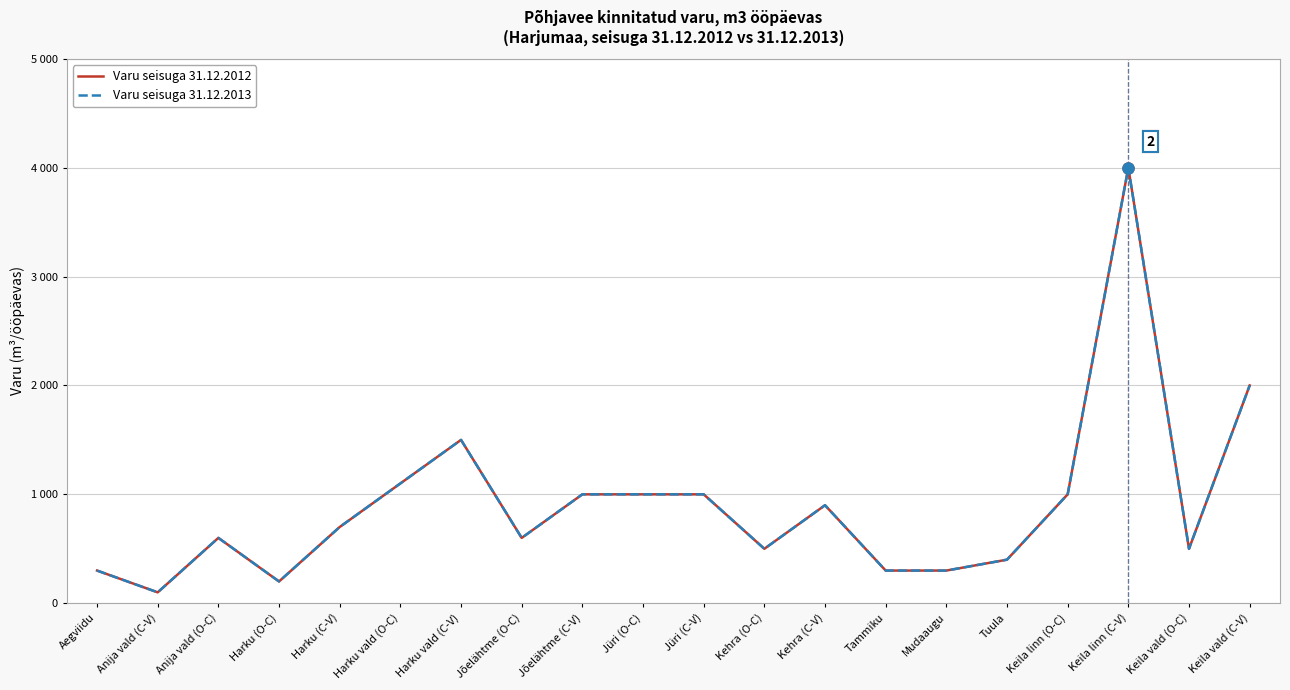

Is this an area chart (filled region under the line)?

No